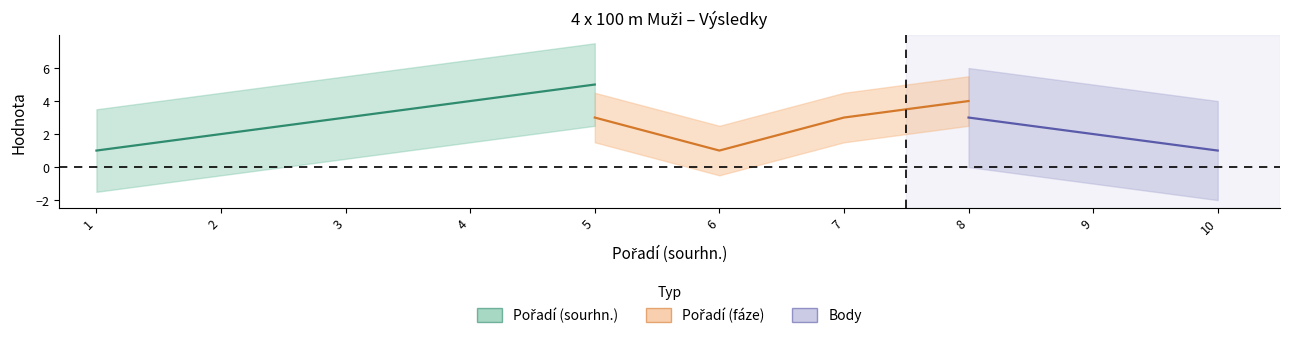

The Pořadí (sourhn.) series shows 0 at 1. True or false?

False